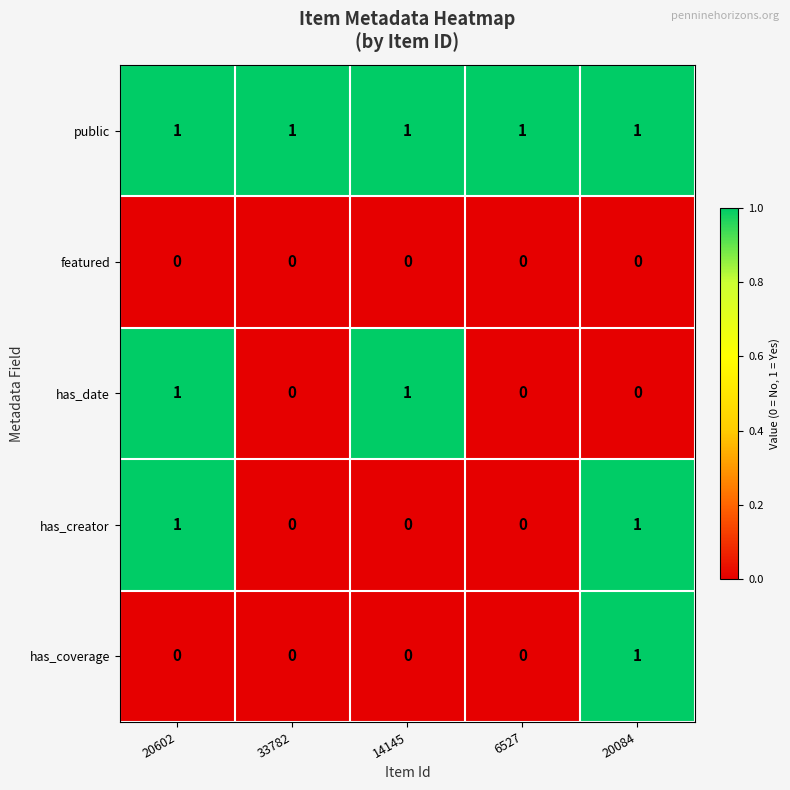

At how many categories does at least one series exceed 0?

5